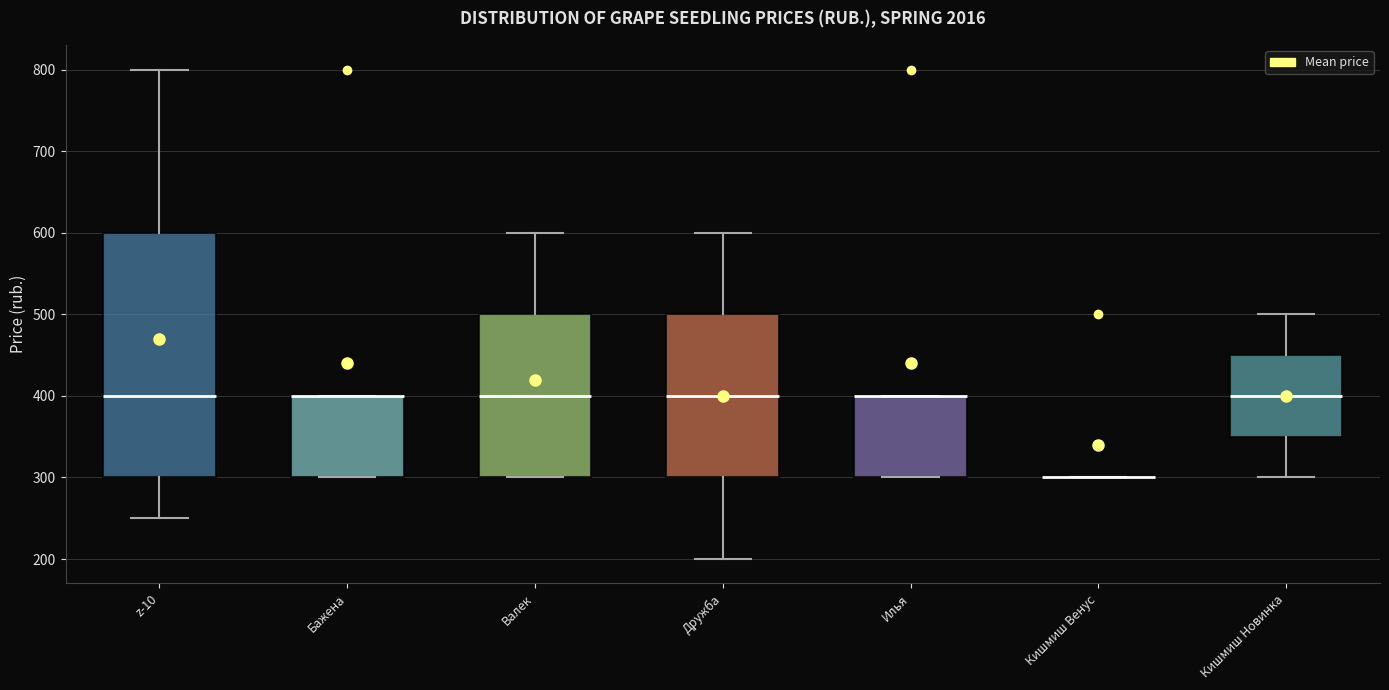

Reading left to right, read every box against the y-axis: the position of its median line, the range the box covers, and the ends of its whiskers. The values are not printed on the chart, so give them approximately, as read against the axis.

z-10: median 400, box 300 to 600, whiskers 250 to 800
Бажена: median 400 (drawn on the box's upper edge), box 300 to 400, whiskers 300 to 400
Валек: median 400, box 300 to 500, whiskers 300 to 600
Дружба: median 400, box 300 to 500, whiskers 200 to 600
Илья: median 400 (drawn on the box's upper edge), box 300 to 400, whiskers 300 to 400
Кишмиш Венус: box collapsed to a line at 300, whiskers 300 to 300
Кишмиш Новинка: median 400, box 350 to 450, whiskers 300 to 500